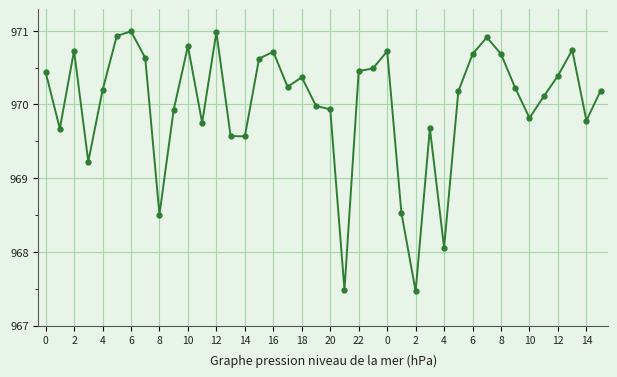

What is the average value?

970.0